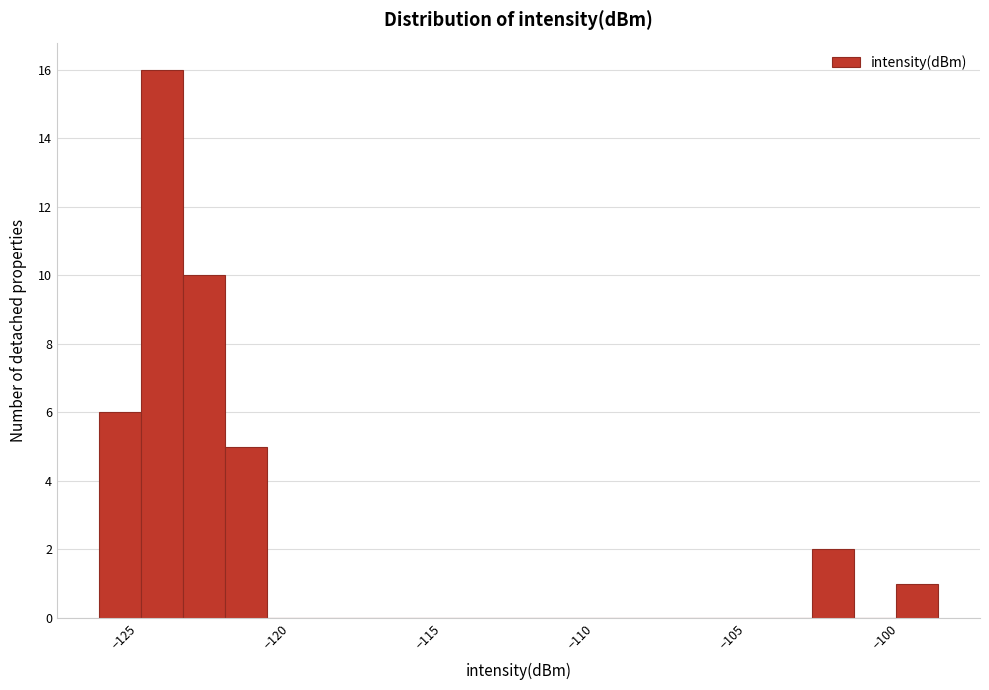

Read against the x-axis, roughly where is the centre of the tallest bar?

-124.0